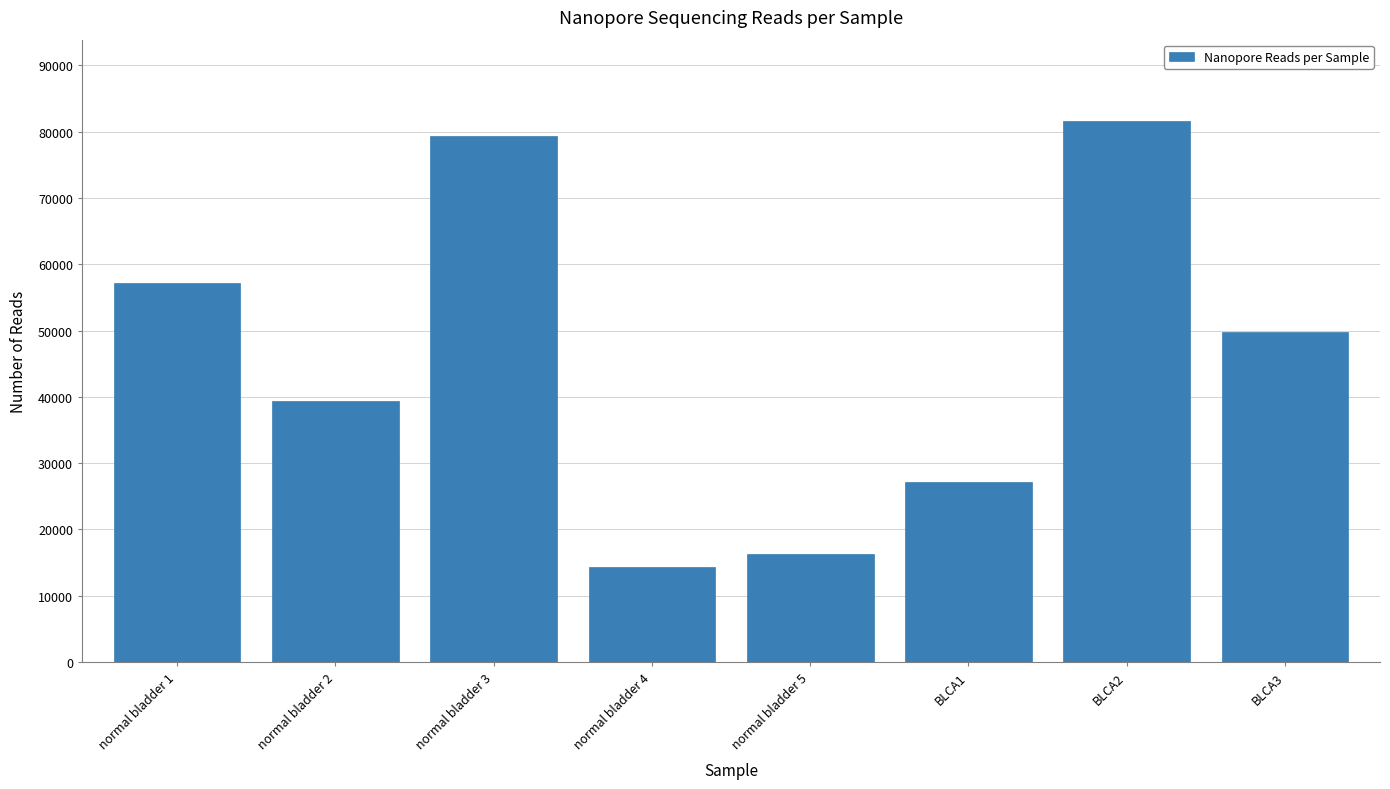

The chart shows a value of 130268 at BLCA2. True or false?

False